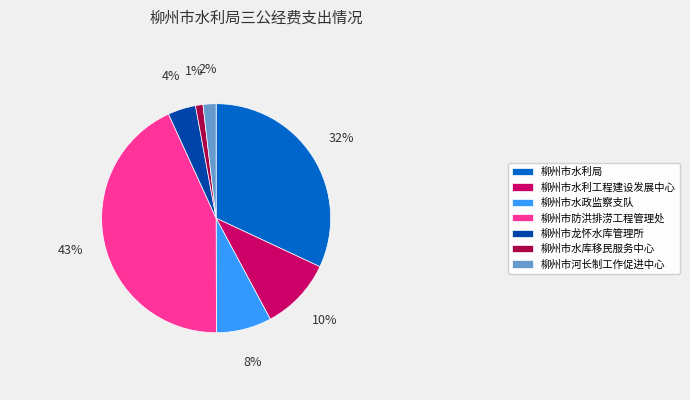

Is there a majority slice in this chart?

No